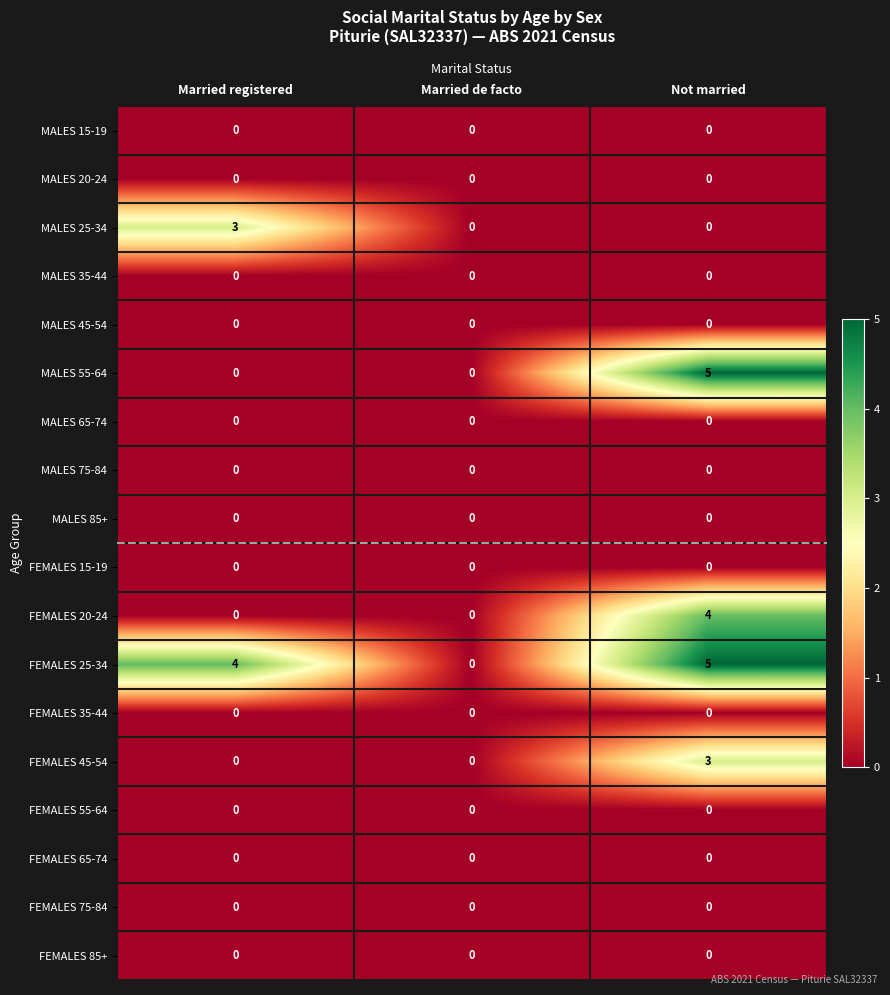

Read the FEMALES 20-24 value at Not married.

4